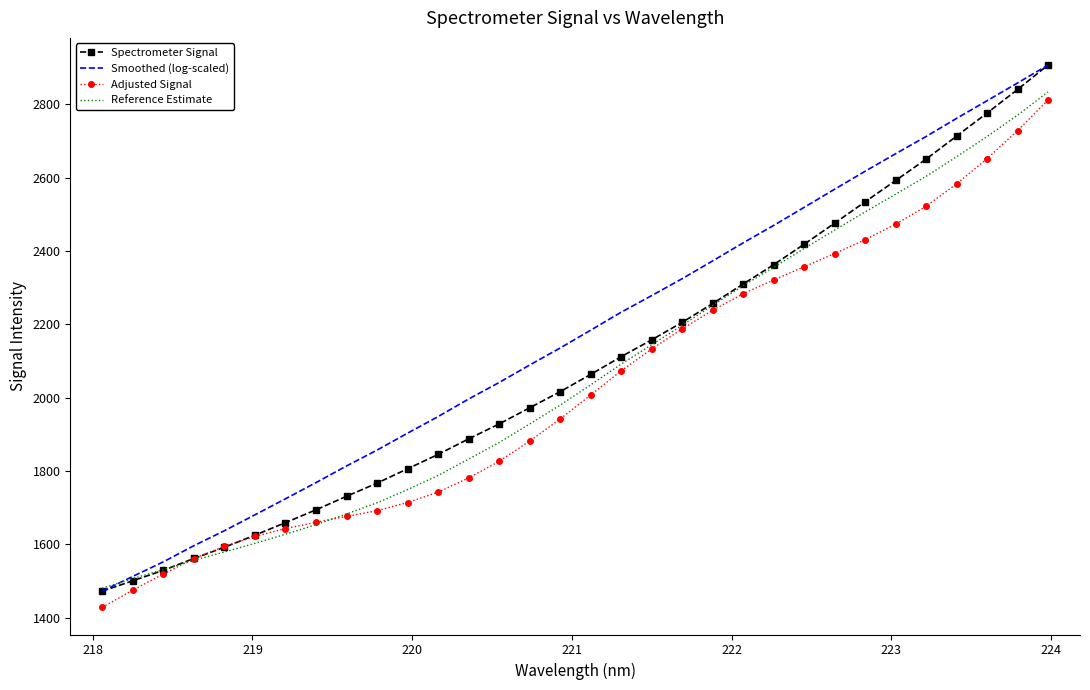

What is the maximum value shown in the chart?

2907.7